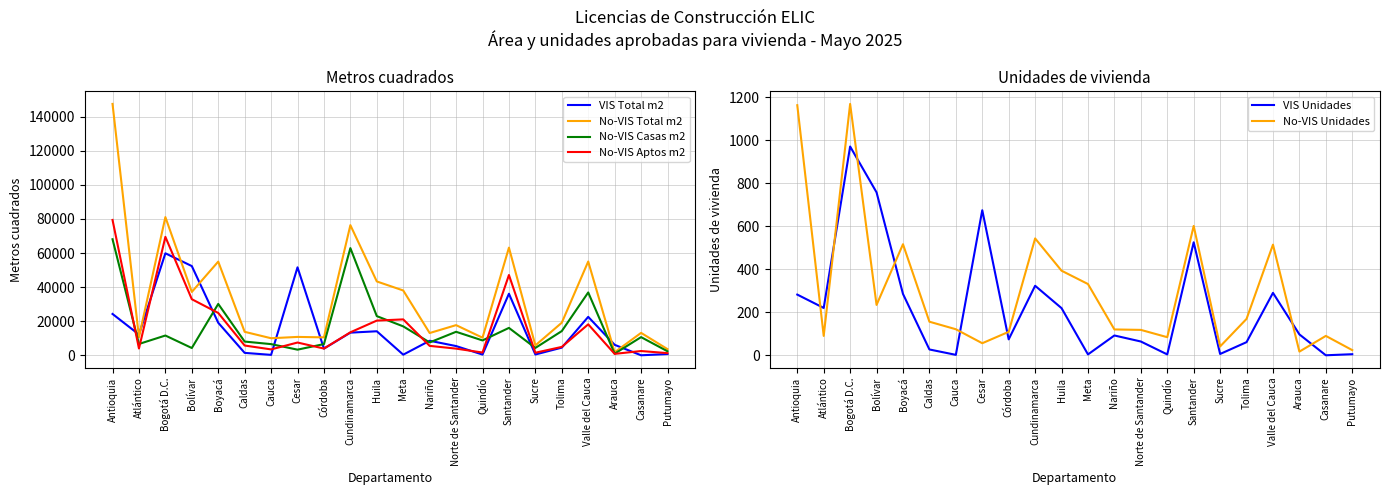

Reading left to right, what are all the values shown in this chart?

VIS Total m2: Antioquia=24249	Atlántico=12180	Bogotá D.C.=59842	Bolívar=52354	Boyacá=19086	Caldas=1410	Cauca=242	Cesar=51612	Córdoba=3906	Cundinamarca=13282	Huila=14090	Meta=355	Nariño=8520	Norte de Santander=5409	Quindío=413	Santander=36111	Sucre=462	Tolima=4480	Valle del Cauca=22545	Arauca=6140	Casanare=0	Putumayo=713
No-VIS Total m2: Antioquia=147514	Atlántico=10610	Bogotá D.C.=81088	Bolívar=37167	Boyacá=54971	Caldas=13762	Cauca=9999	Cesar=10776	Córdoba=10518	Cundinamarca=76363	Huila=43328	Meta=38028	Nariño=13058	Norte de Santander=17692	Quindío=10327	Santander=63165	Sucre=5802	Tolima=19121	Valle del Cauca=55028	Arauca=1781	Casanare=13149	Putumayo=3608
No-VIS Casas m2: Antioquia=68096	Atlántico=6634	Bogotá D.C.=11592	Bolívar=4262	Boyacá=30131	Caldas=8041	Cauca=6549	Cesar=3298	Córdoba=6572	Cundinamarca=62884	Huila=22972	Meta=16968	Nariño=7538	Norte de Santander=13784	Quindío=8713	Santander=16067	Sucre=4307	Tolima=14205	Valle del Cauca=36871	Arauca=953	Casanare=10654	Putumayo=2353
No-VIS Aptos m2: Antioquia=79418	Atlántico=3976	Bogotá D.C.=69496	Bolívar=32905	Boyacá=24840	Caldas=5721	Cauca=3450	Cesar=7478	Córdoba=3946	Cundinamarca=13479	Huila=20356	Meta=21060	Nariño=5520	Norte de Santander=3908	Quindío=1614	Santander=47098	Sucre=1495	Tolima=4916	Valle del Cauca=18157	Arauca=828	Casanare=2495	Putumayo=1255
VIS Unidades: Antioquia=282	Atlántico=220	Bogotá D.C.=970	Bolívar=757	Boyacá=285	Caldas=27	Cauca=2	Cesar=674	Córdoba=74	Cundinamarca=323	Huila=219	Meta=4	Nariño=92	Norte de Santander=64	Quindío=4	Santander=525	Sucre=6	Tolima=61	Valle del Cauca=290	Arauca=97	Casanare=0	Putumayo=5
No-VIS Unidades: Antioquia=1162	Atlántico=90	Bogotá D.C.=1168	Bolívar=234	Boyacá=516	Caldas=156	Cauca=121	Cesar=56	Córdoba=109	Cundinamarca=543	Huila=393	Meta=331	Nariño=120	Norte de Santander=118	Quindío=84	Santander=601	Sucre=41	Tolima=169	Valle del Cauca=514	Arauca=17	Casanare=90	Putumayo=24